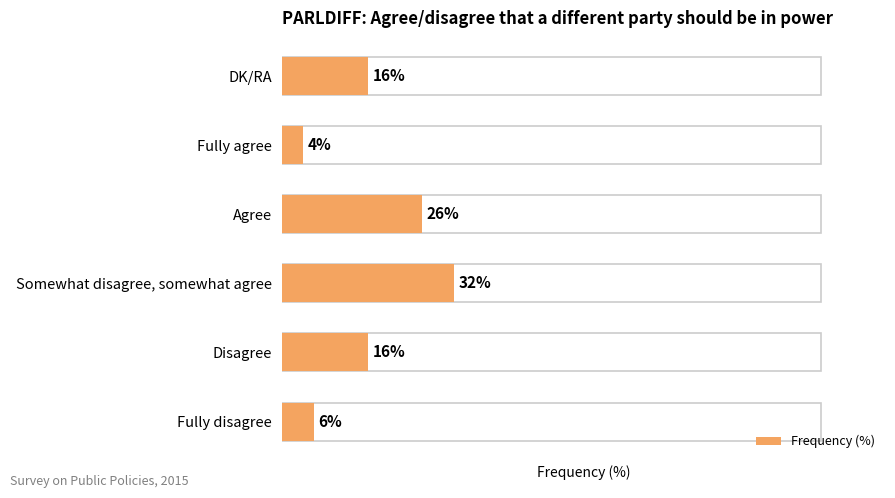

True or false: the data shows 32 at Somewhat disagree, somewhat agree.

True